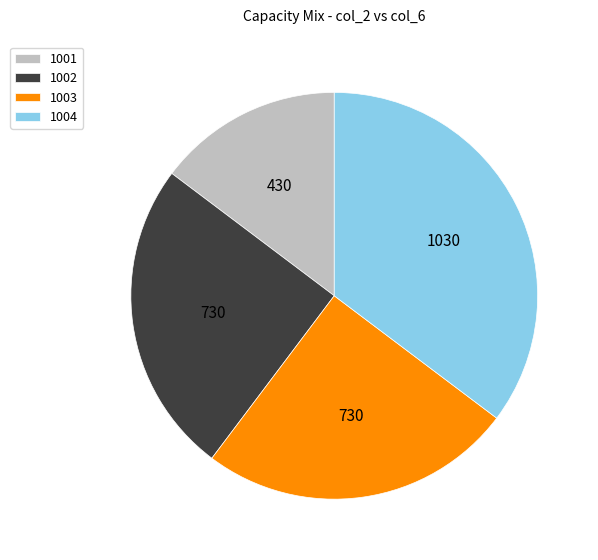

Is it true that 1003 is 25% of the pie?

True